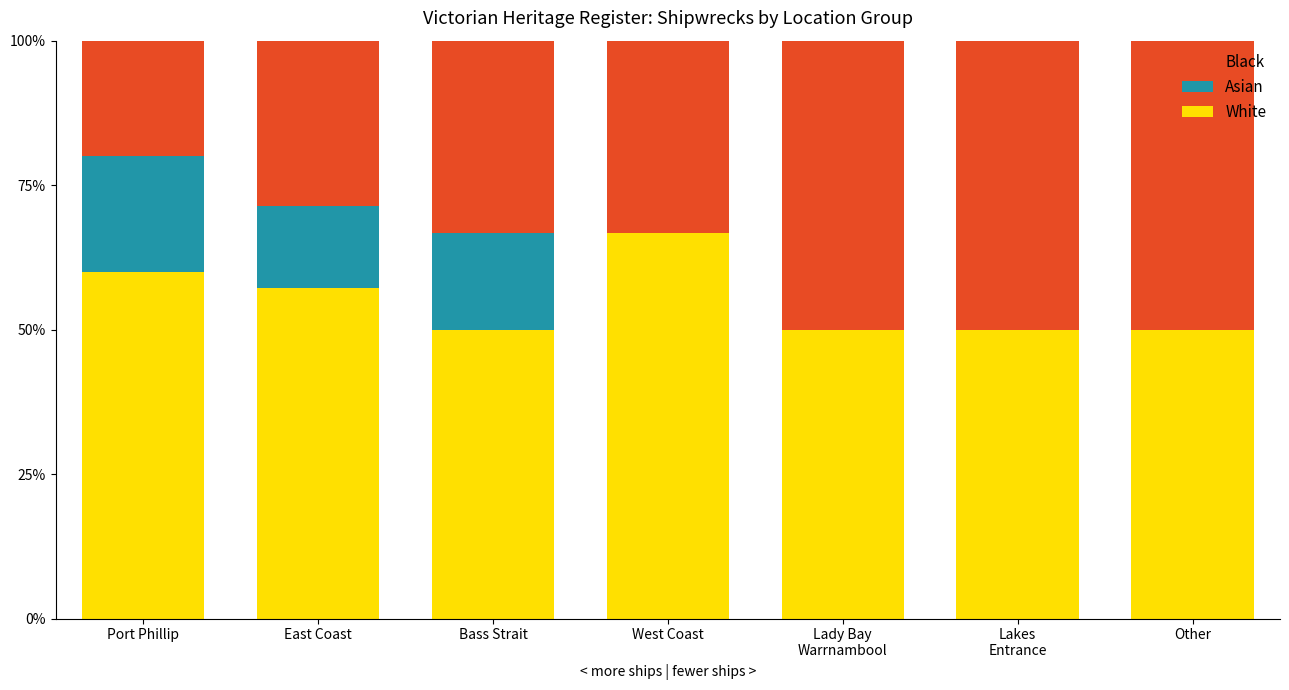

True or false: White has a value of 70.0 at Other.

False